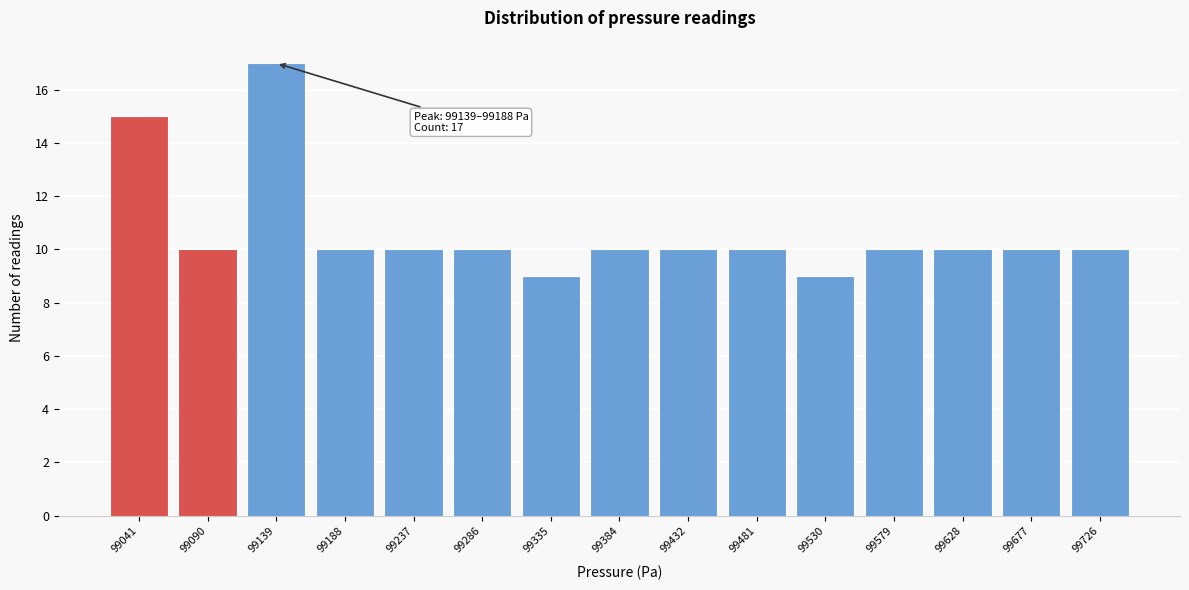

Reading left to right, extract all data points from this chart.

15	10	17	10	10	10	9	10	10	10	9	10	10	10	10